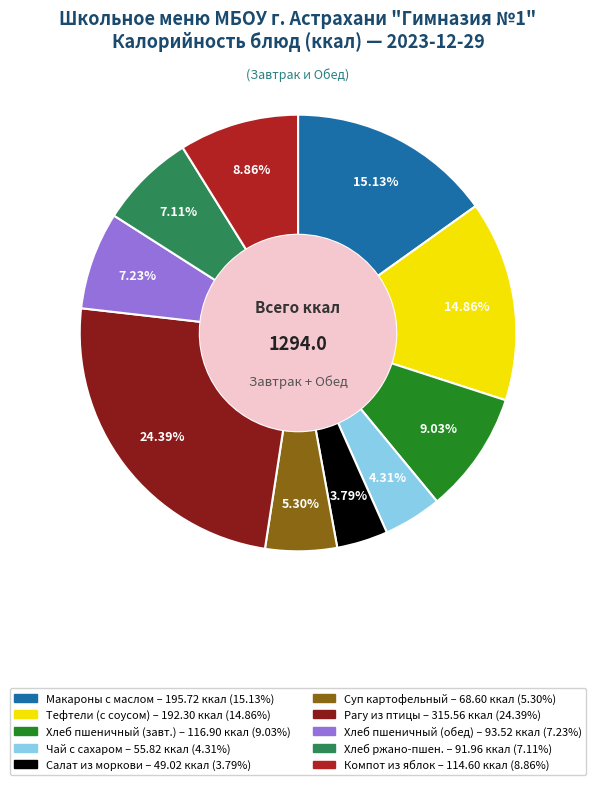

Is there a majority slice in this chart?

No